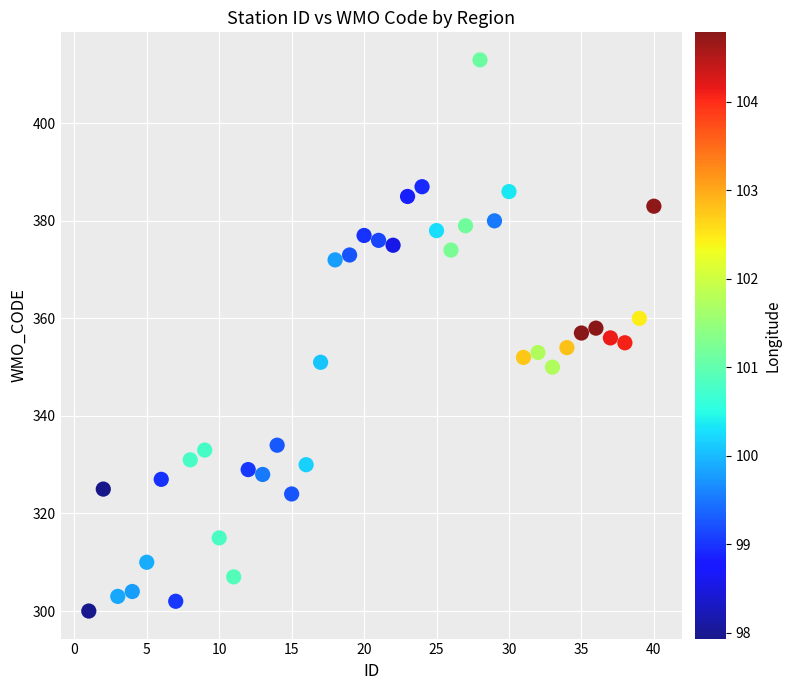

What is the range of Y values (max minus min)?

113